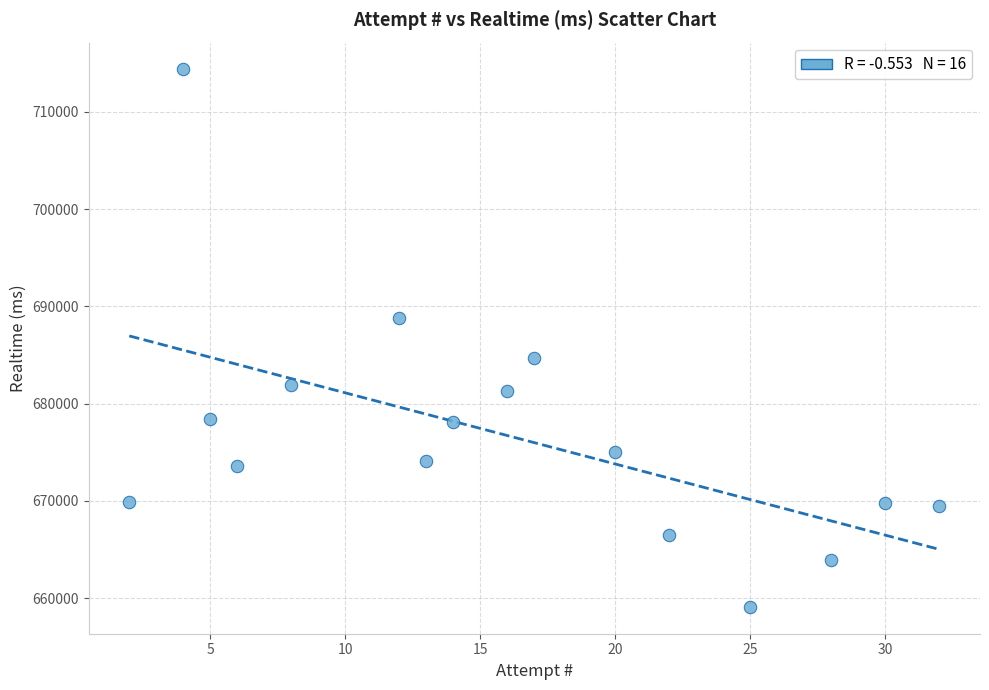

What is the range of X values (max minus min)?

30